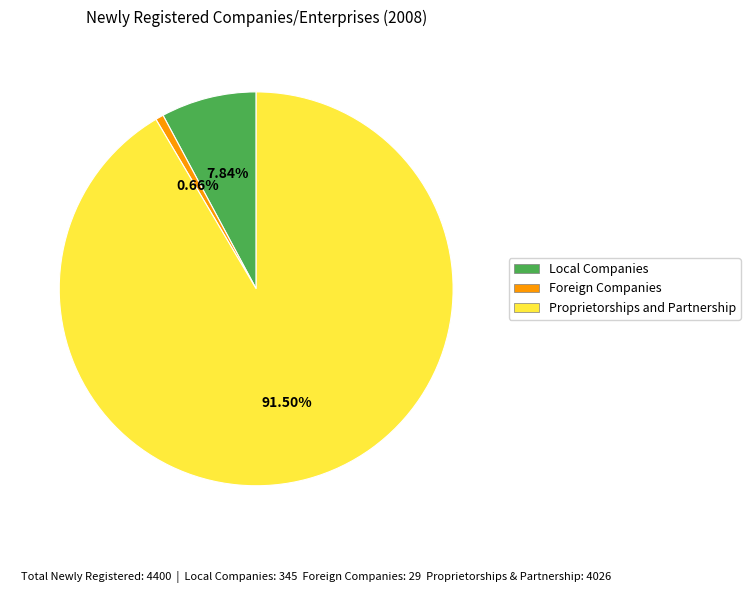

Rank the categories by value from lowest to highest.

Foreign Companies, Local Companies, Proprietorships and Partnership